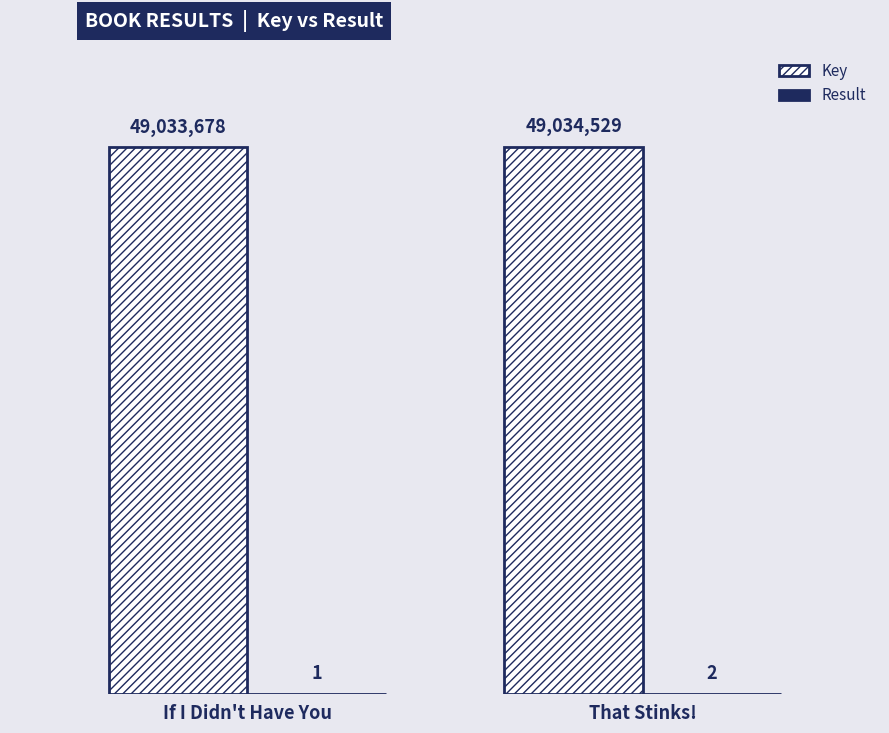

Which series has the largest total across all categories?

Key